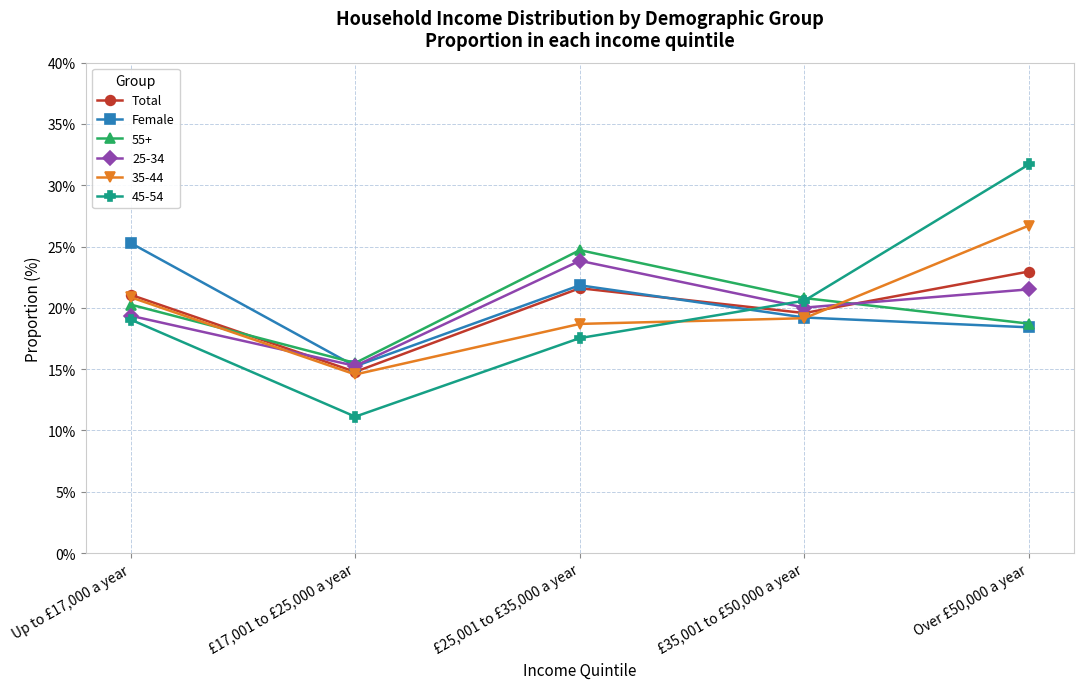

What is the maximum value shown in the chart?

31.7